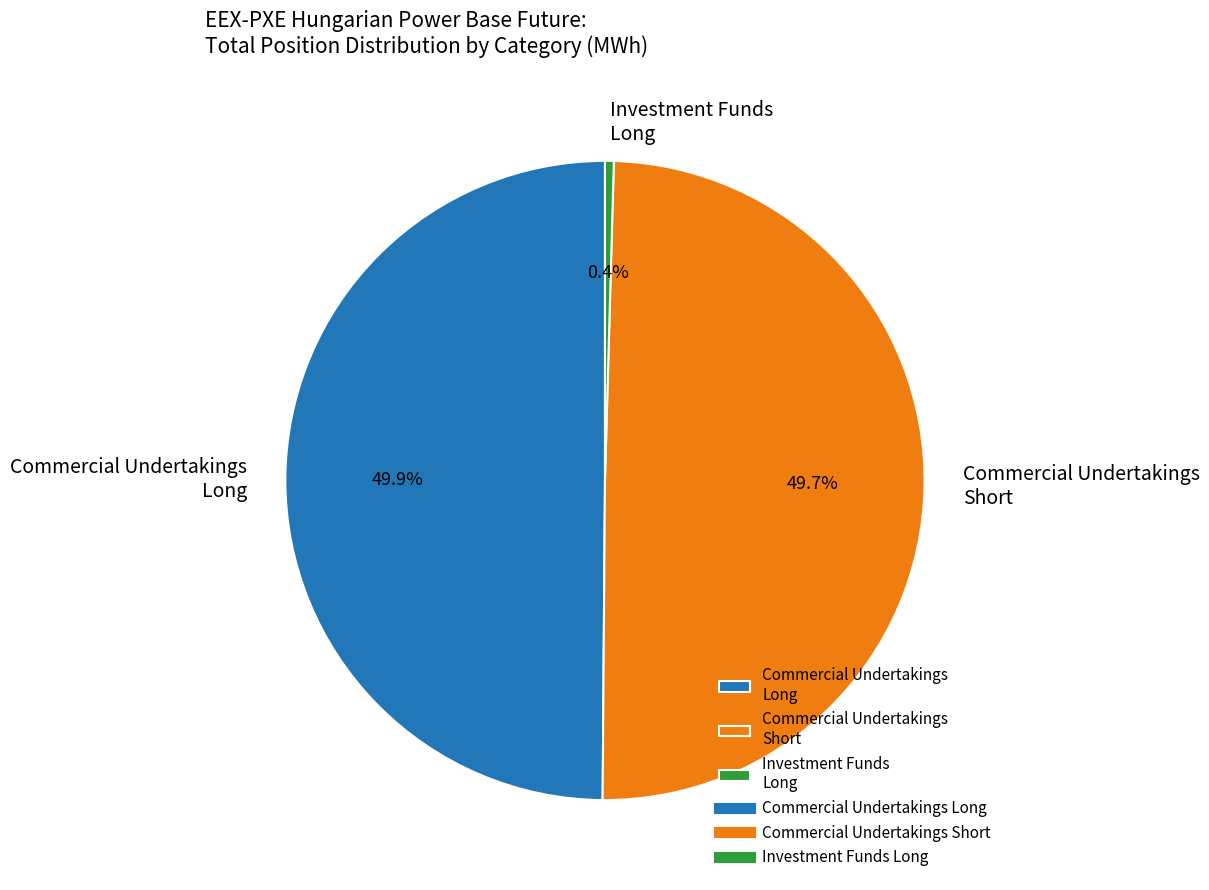

The Commercial Undertakings Short slice represents 50% of the pie. True or false?

True